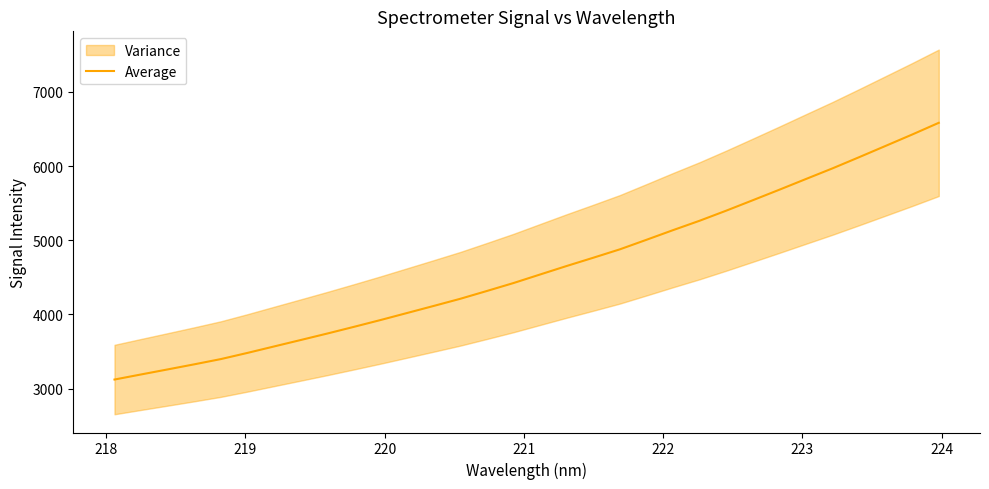

Does the chart display data point markers on the line(s)?

No